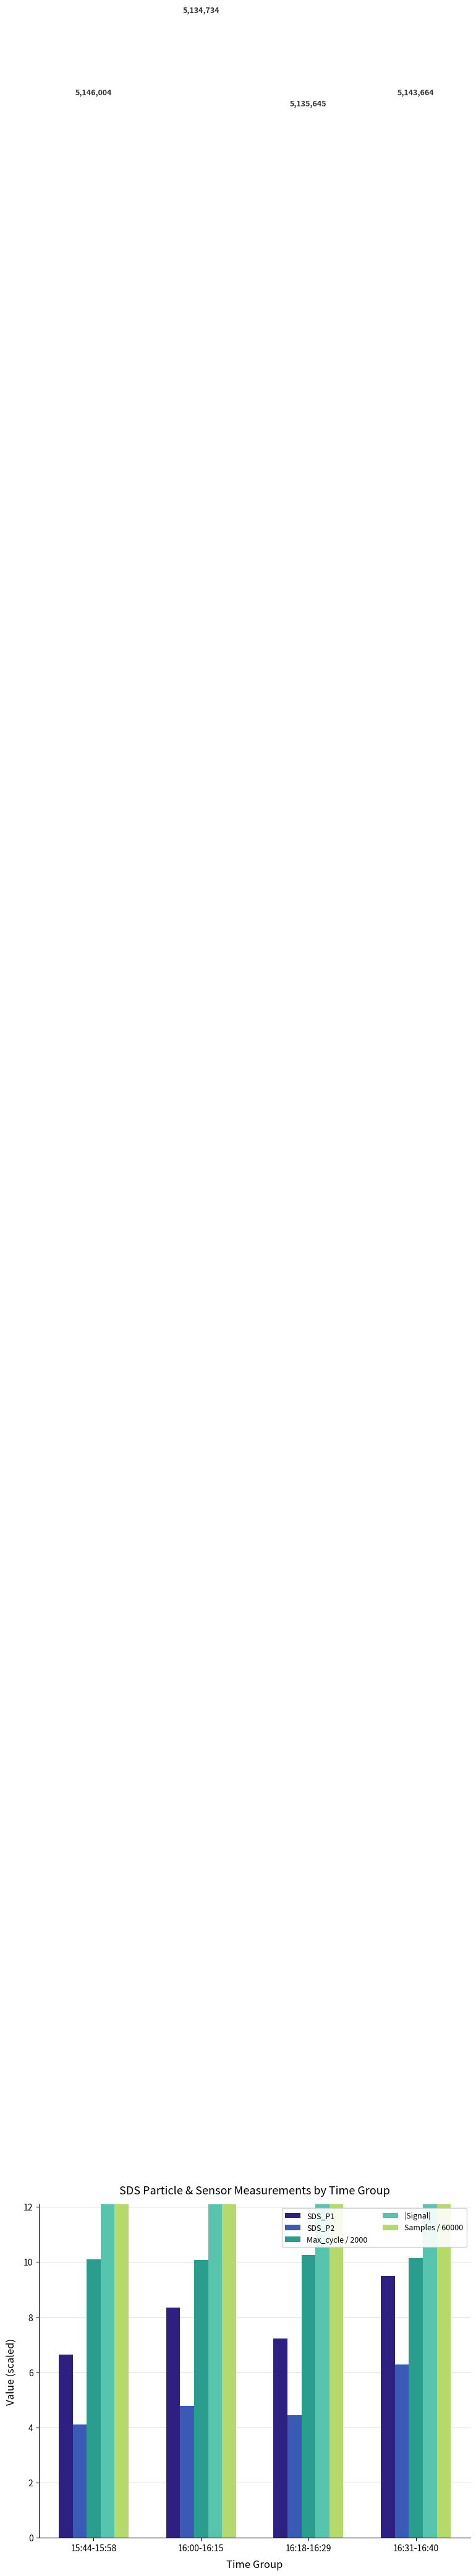

What is the total value across all series at 16:31-16:40?

199.3